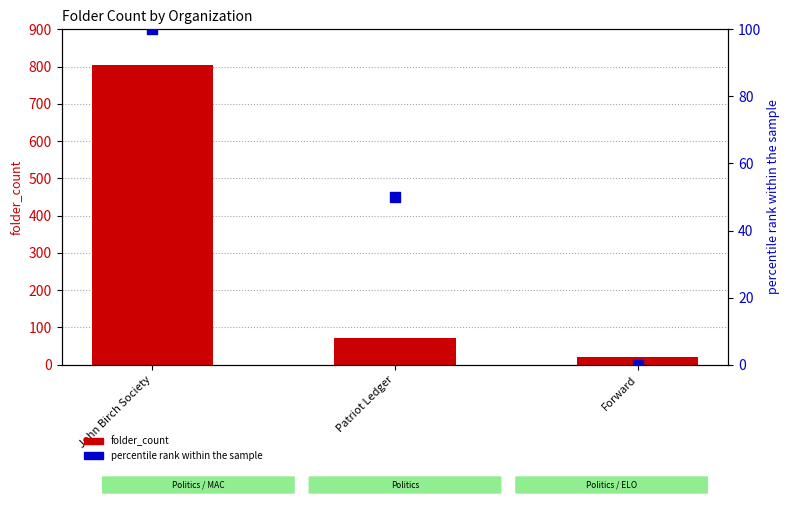

At how many categories does at least one series exceed 580?

1